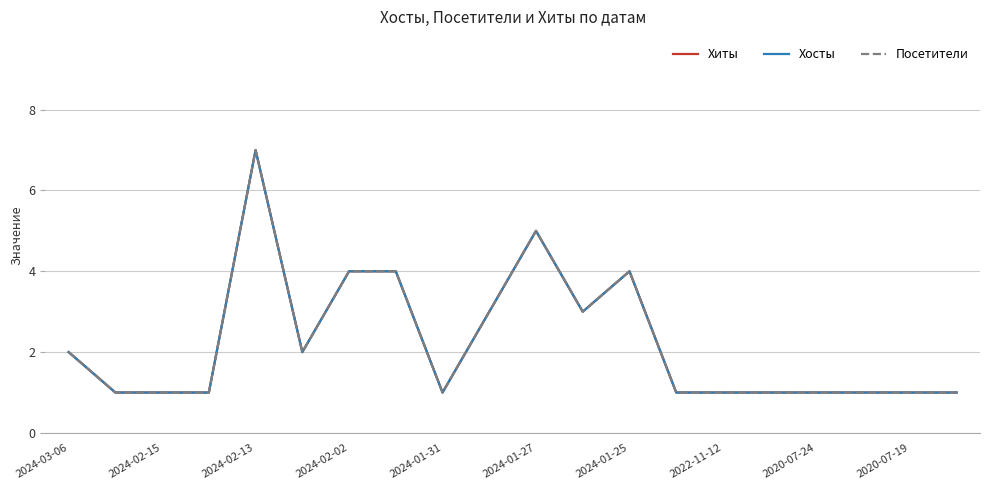

Does the chart display data point markers on the line(s)?

No